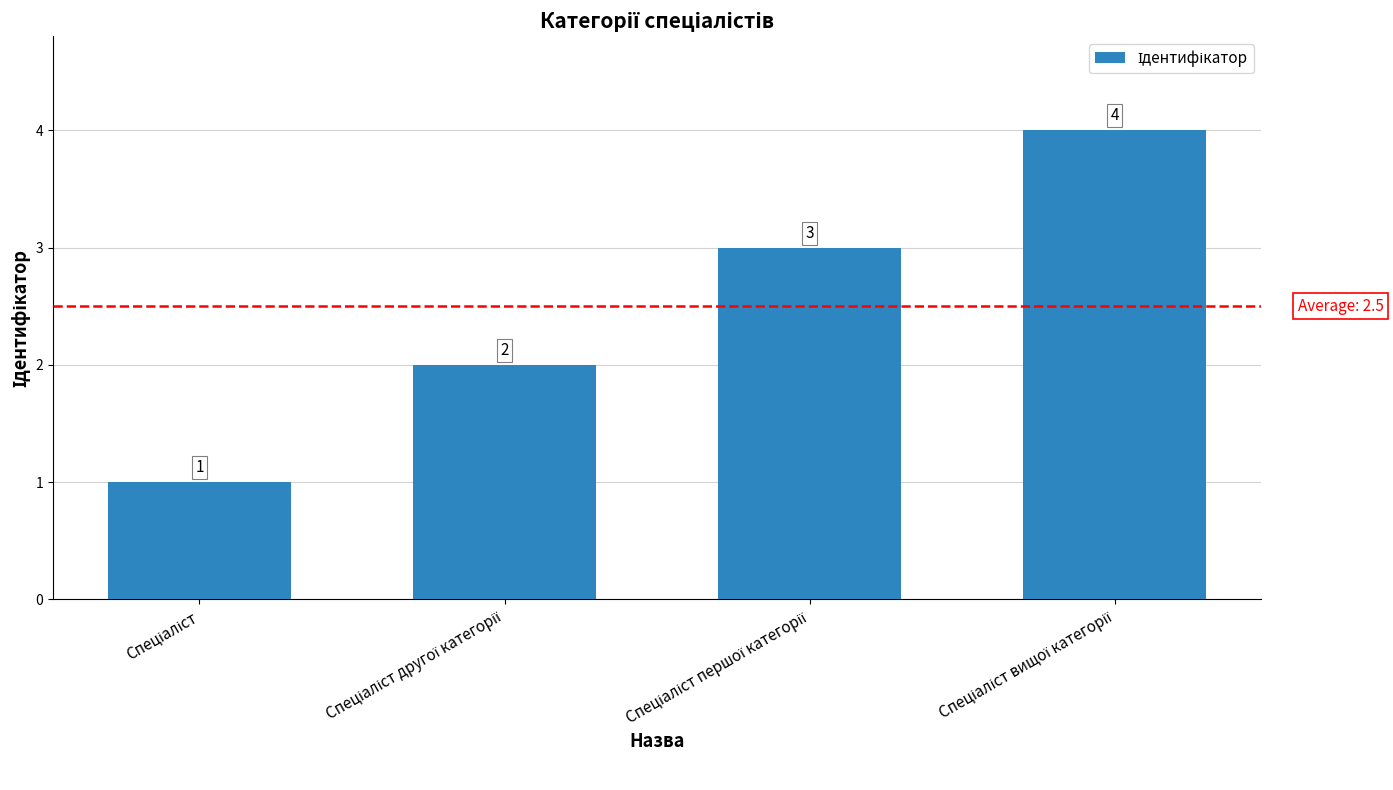

What is the difference between the maximum and second lowest values?

2